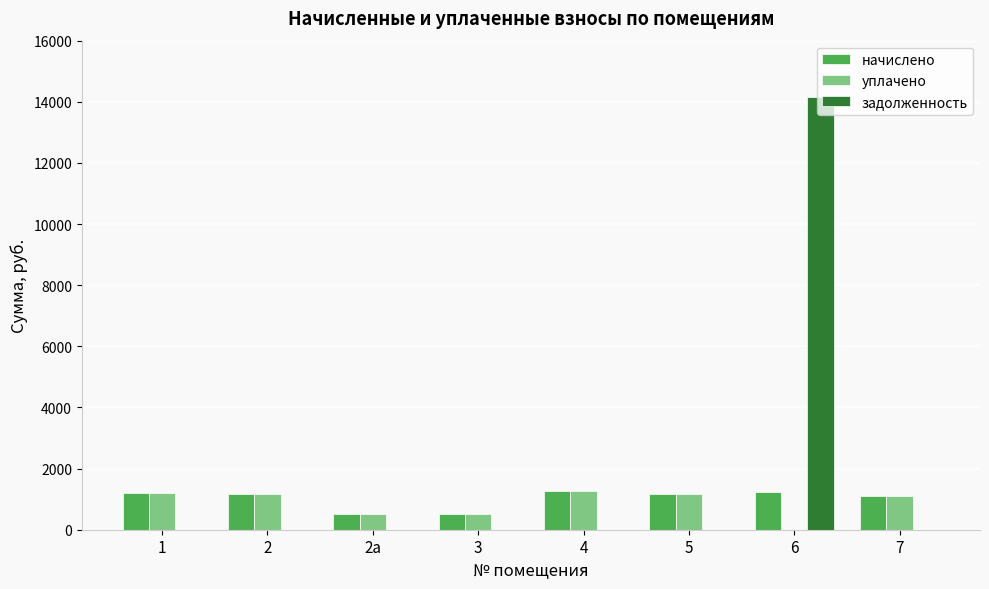

Are the bars horizontal?

No